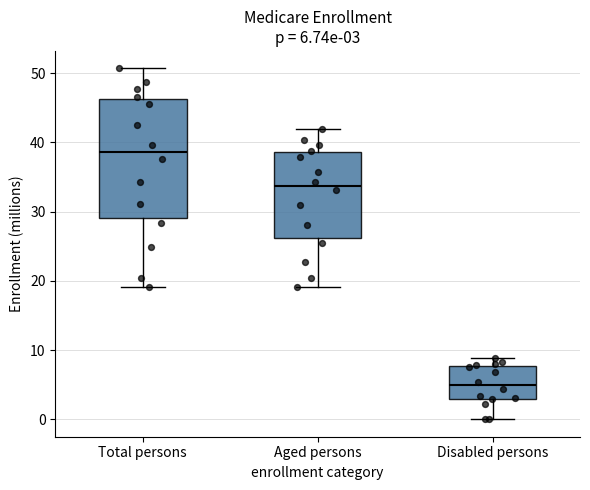

Comparing the boxes themselves (not the whiskers), which one is the tallest?

Total persons